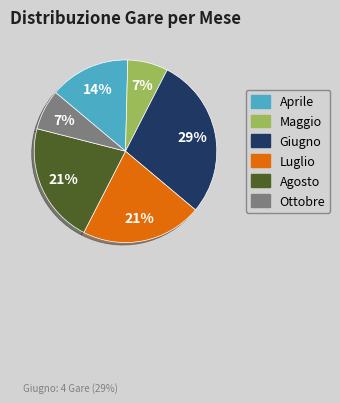

What is the largest slice in the pie chart?

Giugno